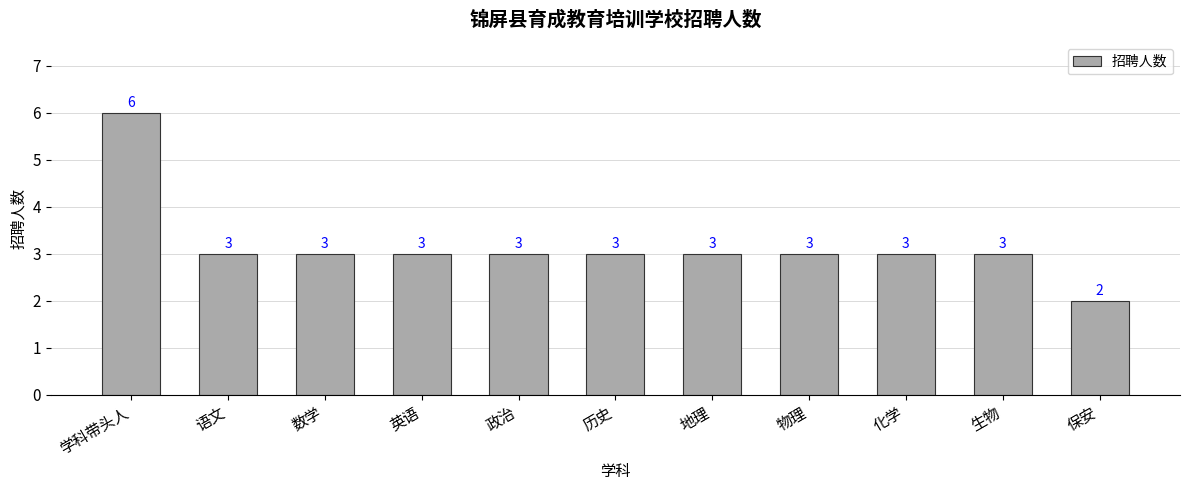

The value at 语文 is 2. True or false?

False